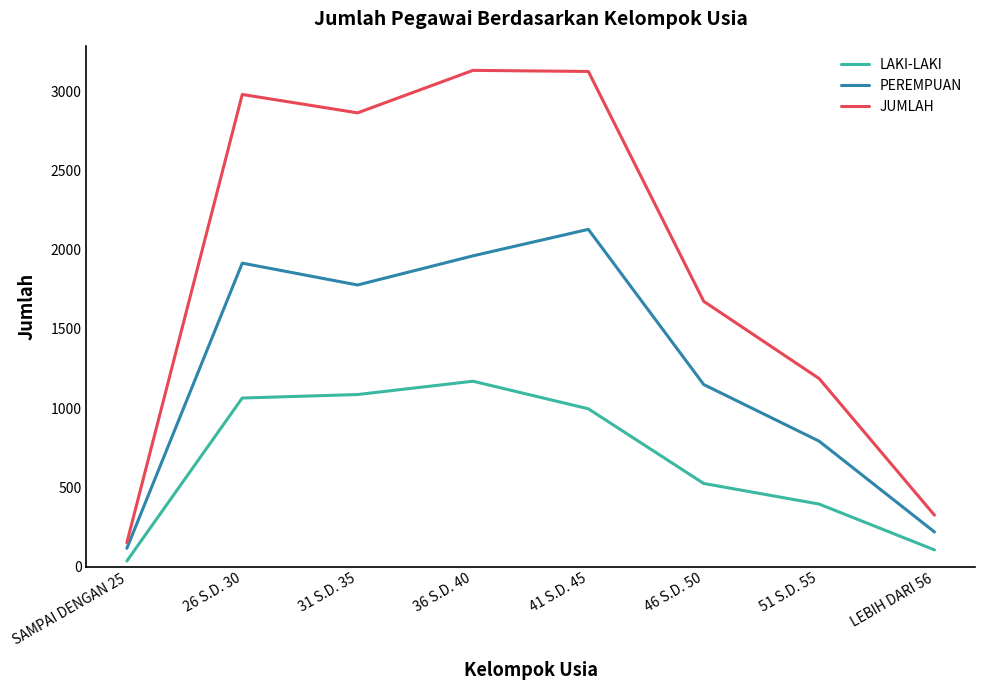

What is the difference between the maximum and minimum values in the JUMLAH series?

2979